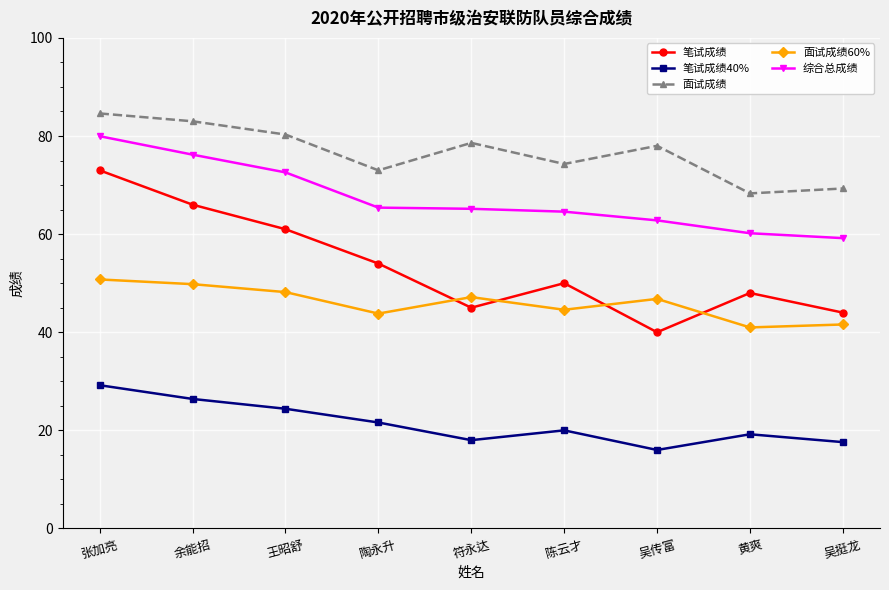

Where does the 面试成绩 series first go above 78?

张加亮